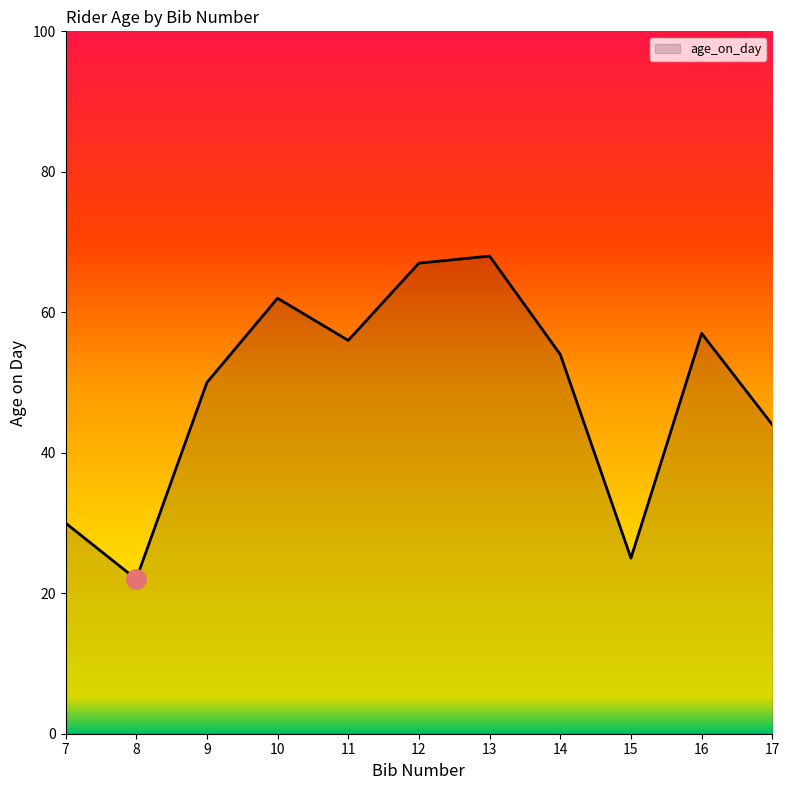

List the labels in order of value, largest first.

13, 12, 10, 16, 11, 14, 9, 17, 7, 15, 8